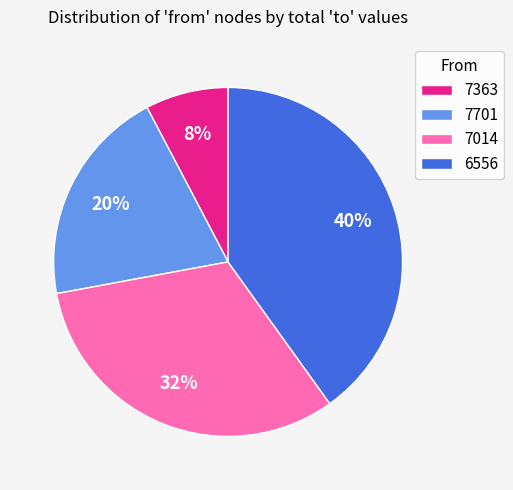

What percentage is the 7014 slice, to the nearest percent?

32%